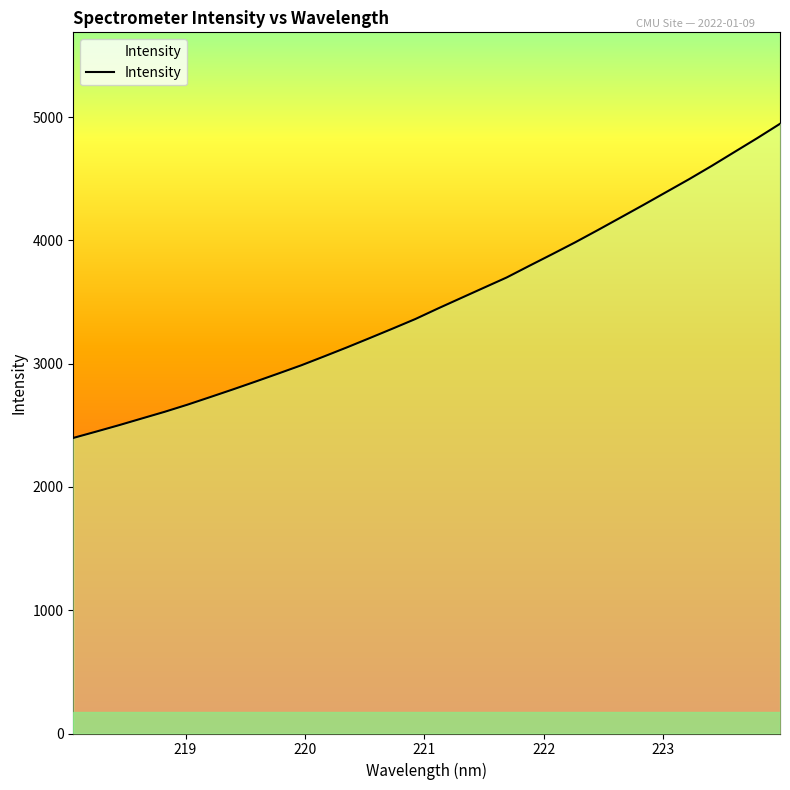

True or false: the data has more than 1 interior local peaks.

False